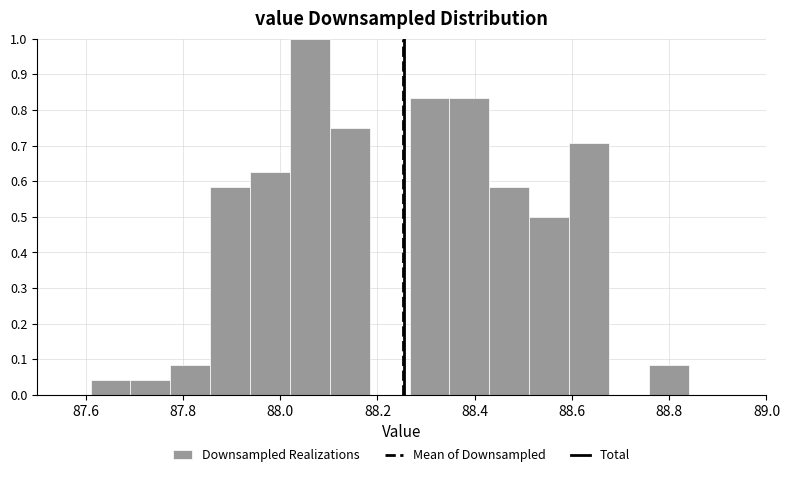

What is the height of the bar covering 87.774 to 87.856 on the x-axis? Neither the bar edges nor the heights are printed on the chart, so give them approximately, as read against the axes.

0.08